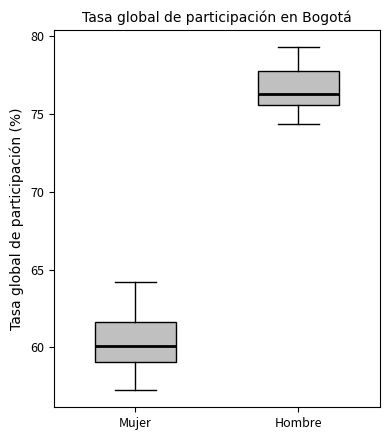

Reading left to right, read every box against the y-axis: the position of its median line, the range the box covers, and the ends of its whiskers. The values are not printed on the chart, so give them approximately, as read against the axis.

Mujer: median 60.0, box 59.0 to 61.5, whiskers 57.0 to 64.0
Hombre: median 76.5, box 75.5 to 78.0, whiskers 74.5 to 79.5